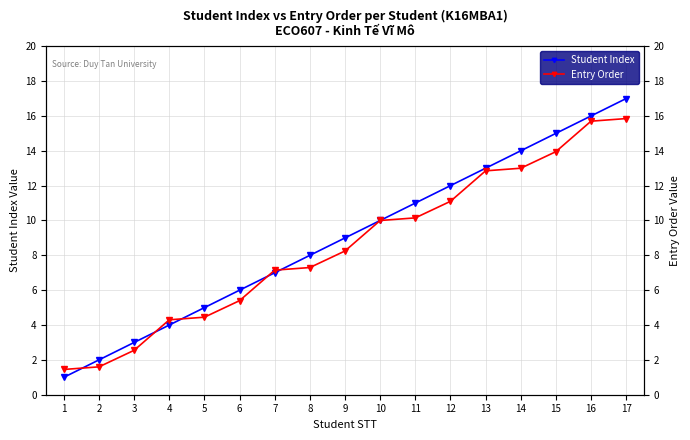

The Entry Order series shows 12.8 at 13. True or false?

True